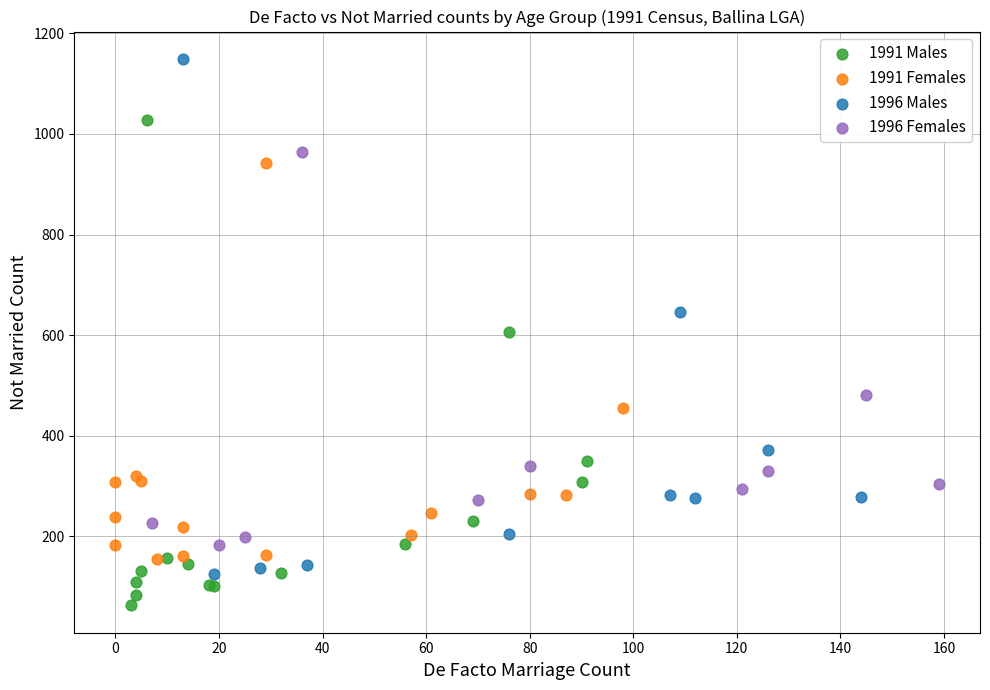

What are all the series names shown in the legend?

1991 Males, 1991 Females, 1996 Males, 1996 Females